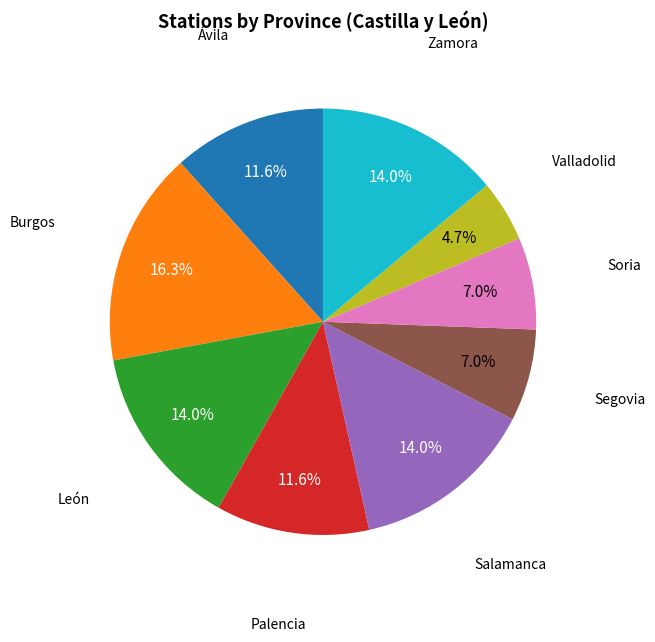

Does any single category account for the majority?

No